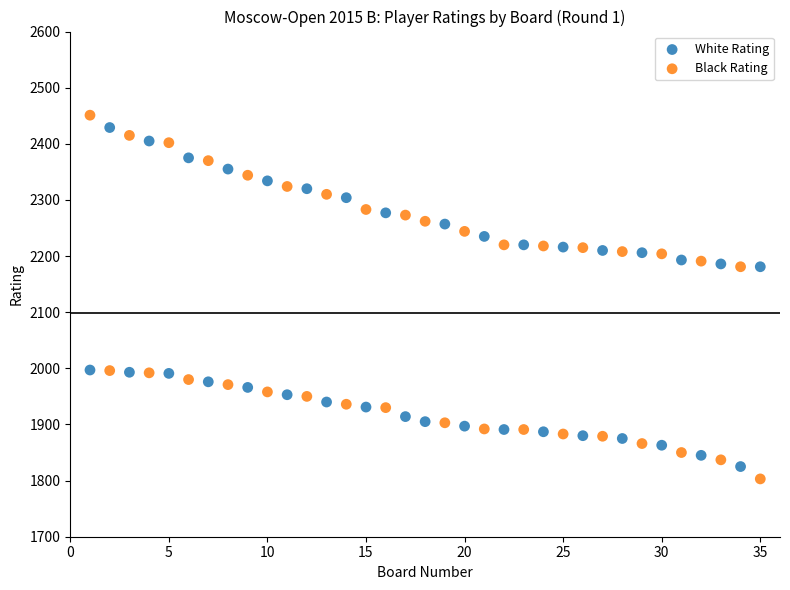

Which series reaches the minimum Y coordinate?

Black Rating